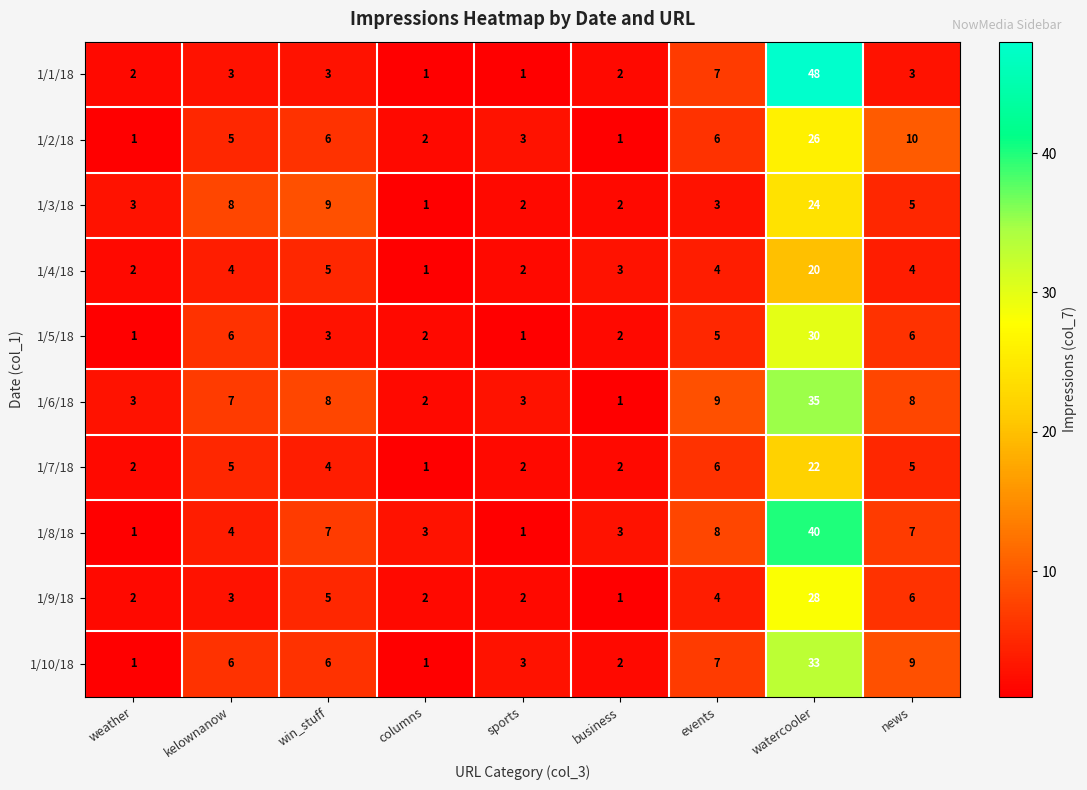

Between weather and watercooler, which series saw the biggest shift?

1/1/18